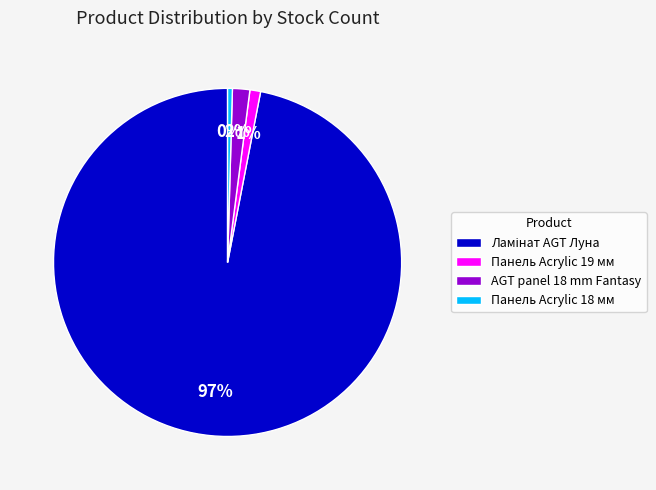

What is the smallest slice in the pie chart?

Панель Acrylic 18 мм